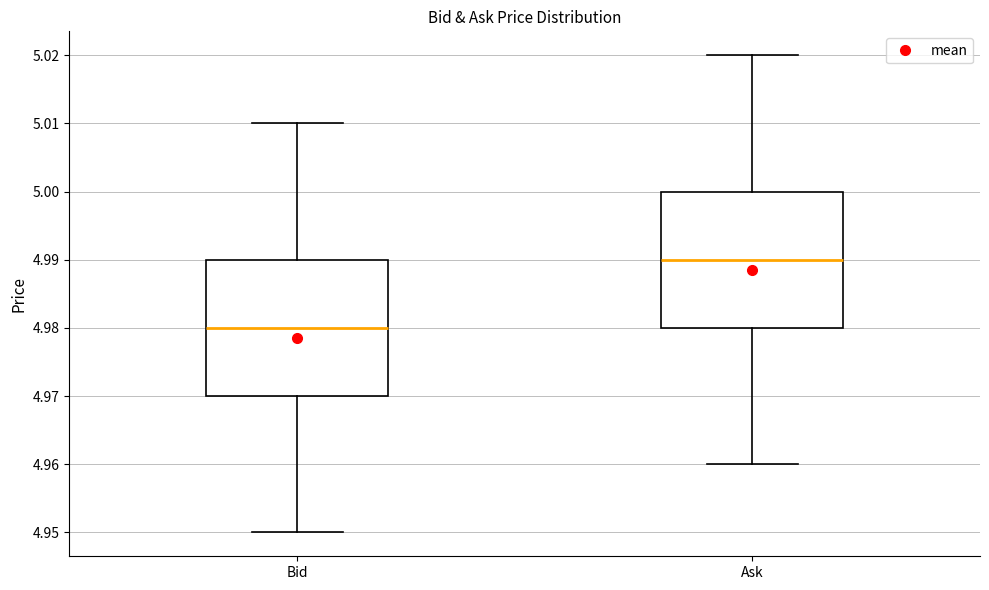

Which box's median line is the highest?

Ask